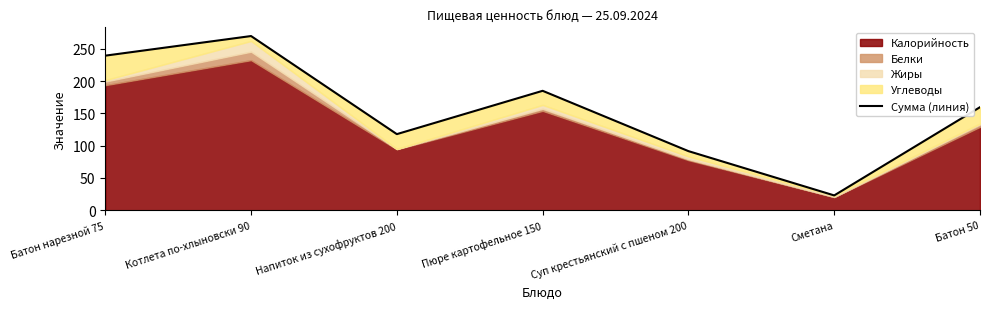

True or false: the data shows 32.3 at Сметана.

False